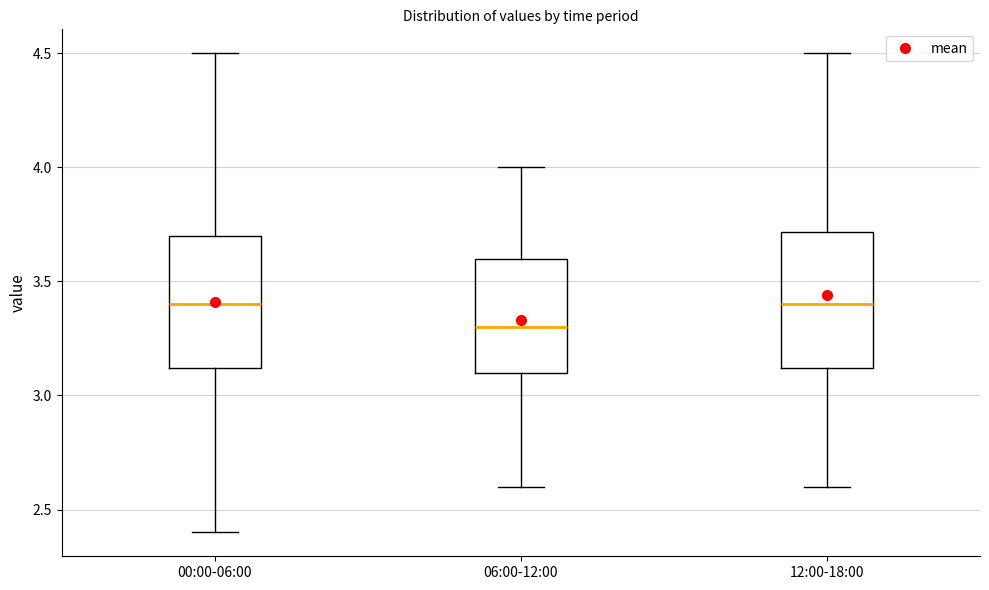

Reading left to right, transcribe this box plot: for each box, give where its median line is, the range the box spans, and where its two whiskers end, as read against the y-axis. The values are not printed on the chart, so give them approximately, as read against the axis.

00:00-06:00: median 3.4, box 3.1 to 3.7, whiskers 2.4 to 4.5
06:00-12:00: median 3.3, box 3.1 to 3.6, whiskers 2.6 to 4.0
12:00-18:00: median 3.4, box 3.1 to 3.7, whiskers 2.6 to 4.5